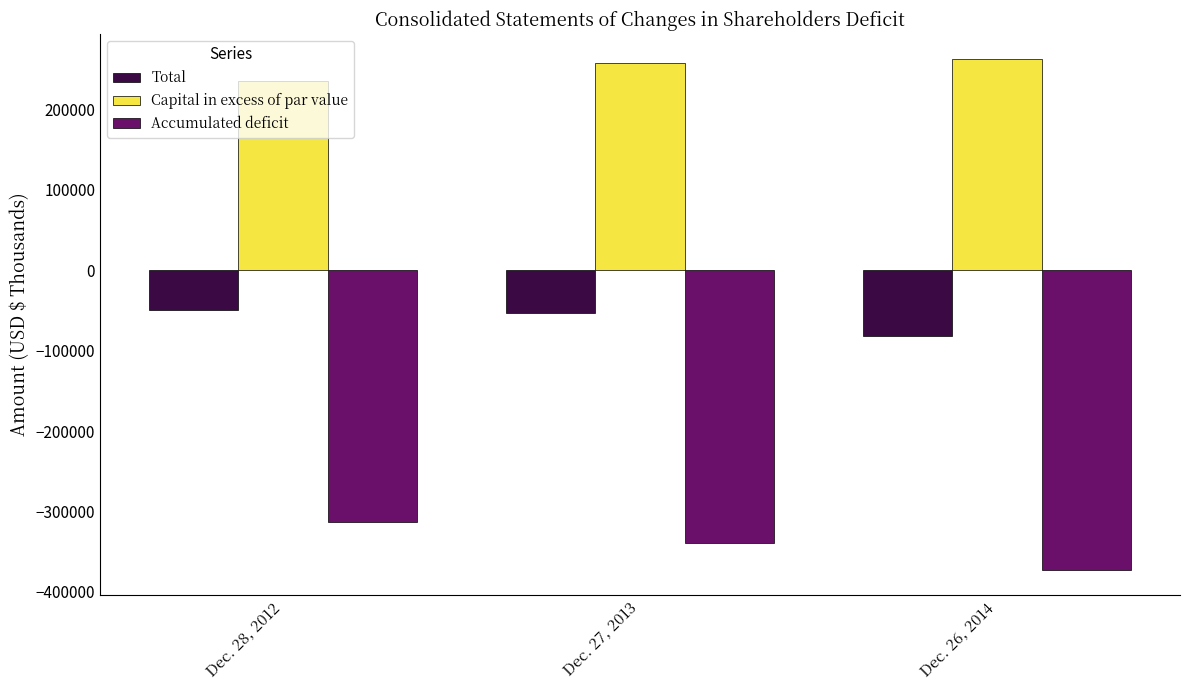

Which series has the largest total across all categories?

Capital in excess of par value